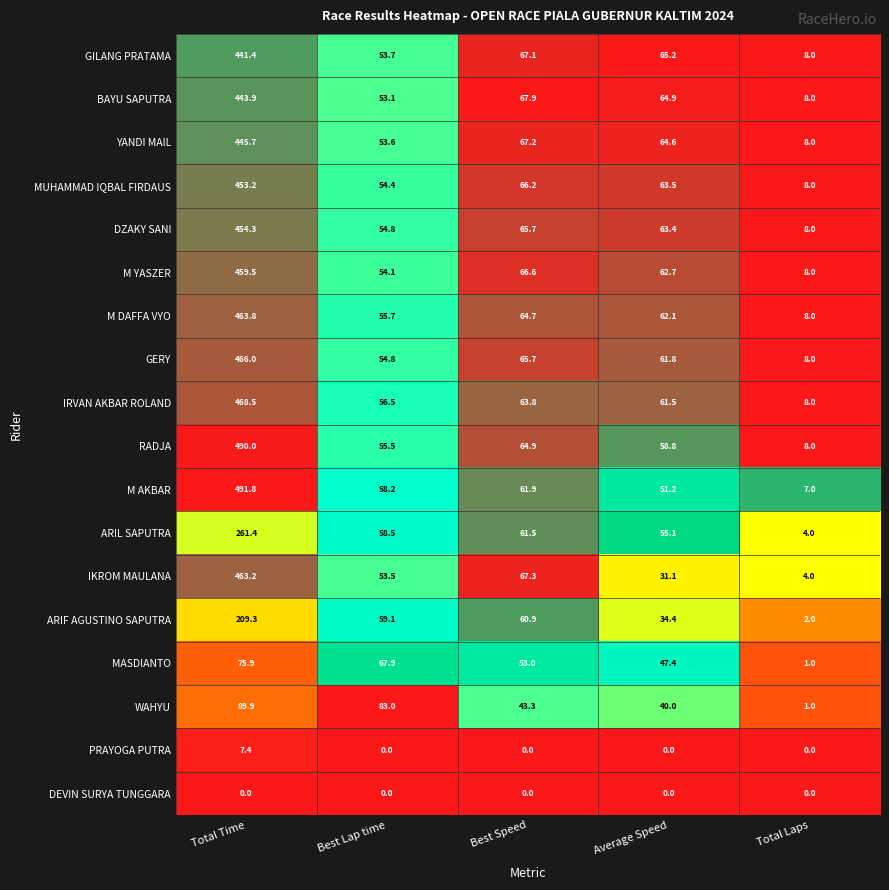

Rank the series by their maximum value, from lowest to highest.

DEVIN SURYA TUNGGARA, PRAYOGA PUTRA, MASDIANTO, WAHYU, ARIF AGUSTINO SAPUTRA, ARIL SAPUTRA, GILANG PRATAMA, BAYU SAPUTRA, YANDI MAIL, MUHAMMAD IQBAL FIRDAUS, DZAKY SANI, M YASZER, IKROM MAULANA, M DAFFA VYO, GERY, IRVAN AKBAR ROLAND, RADJA, M AKBAR